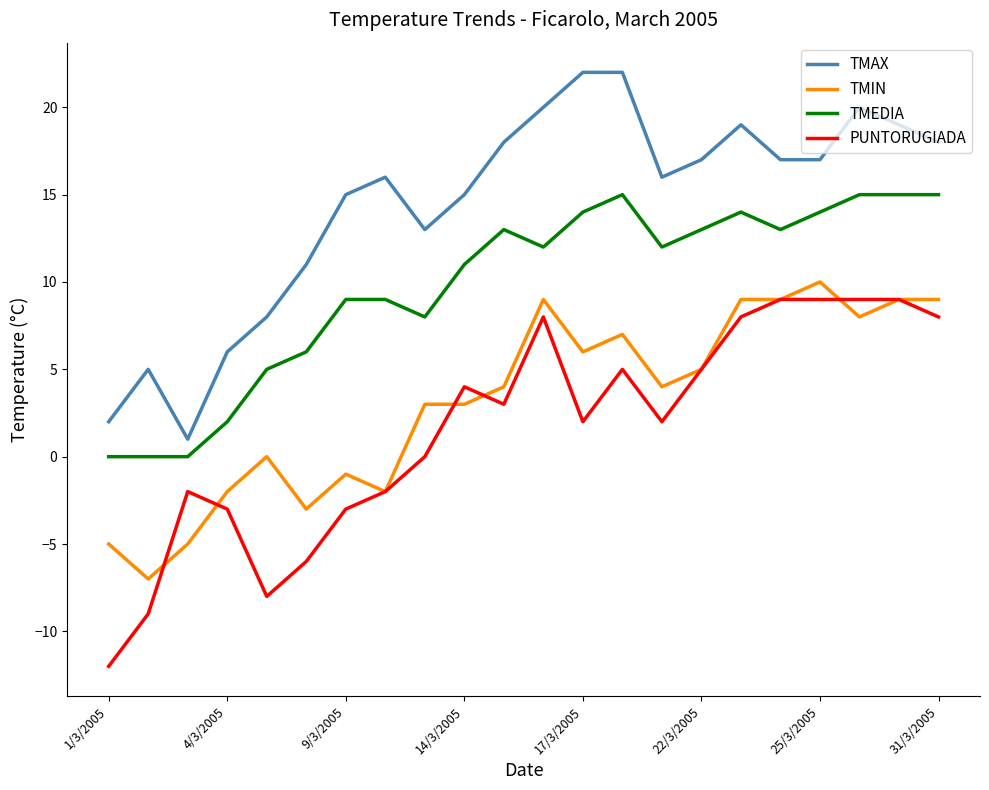

True or false: TMIN and TMEDIA intersect in this chart.

False